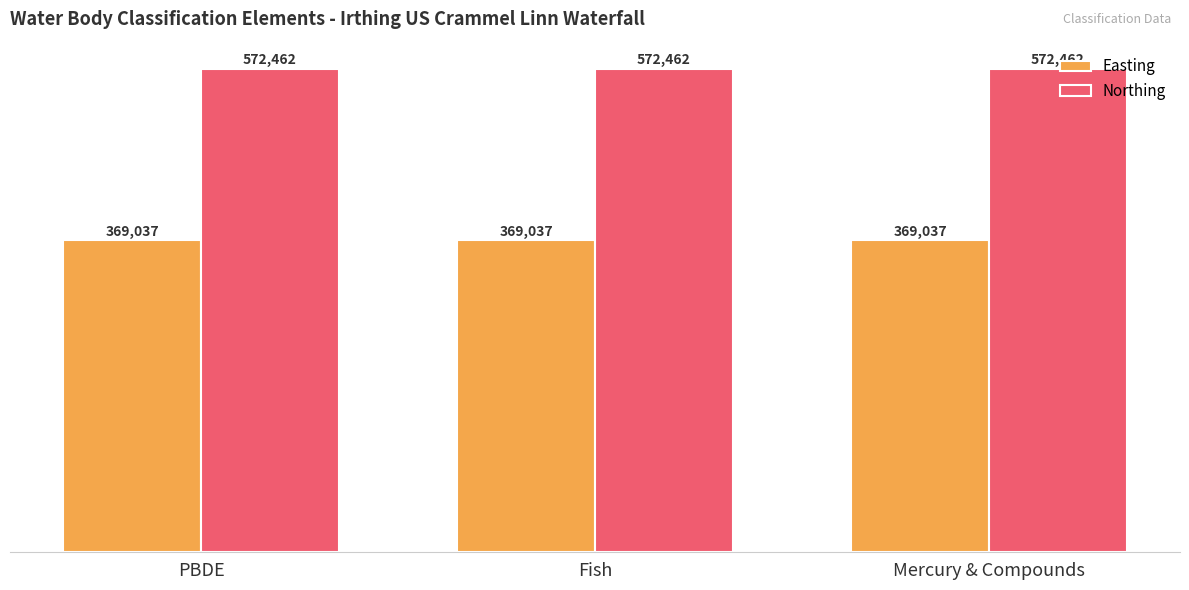

How many data points does each series have?

3